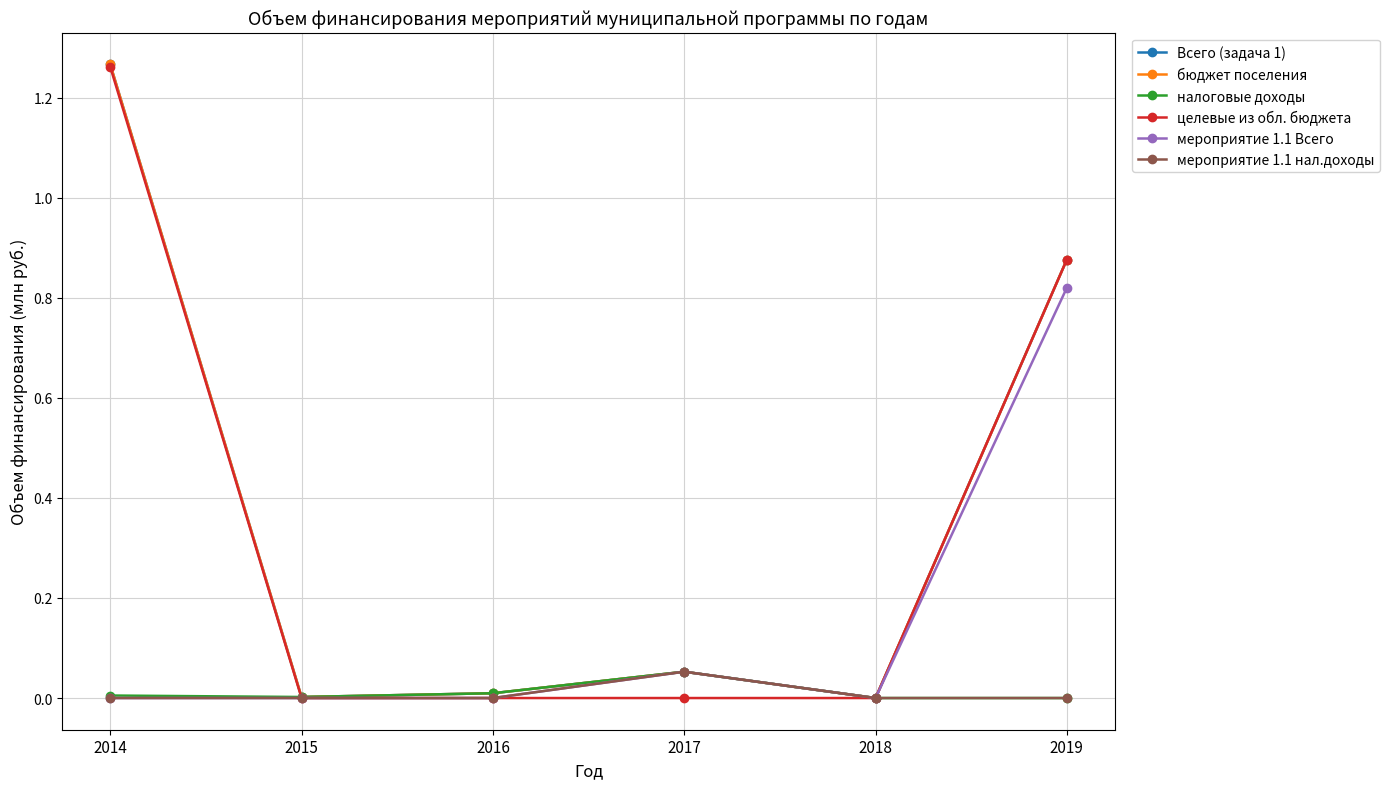

True or false: целевые из обл. бюджета and мероприятие 1.1 Всего cross at least once.

False